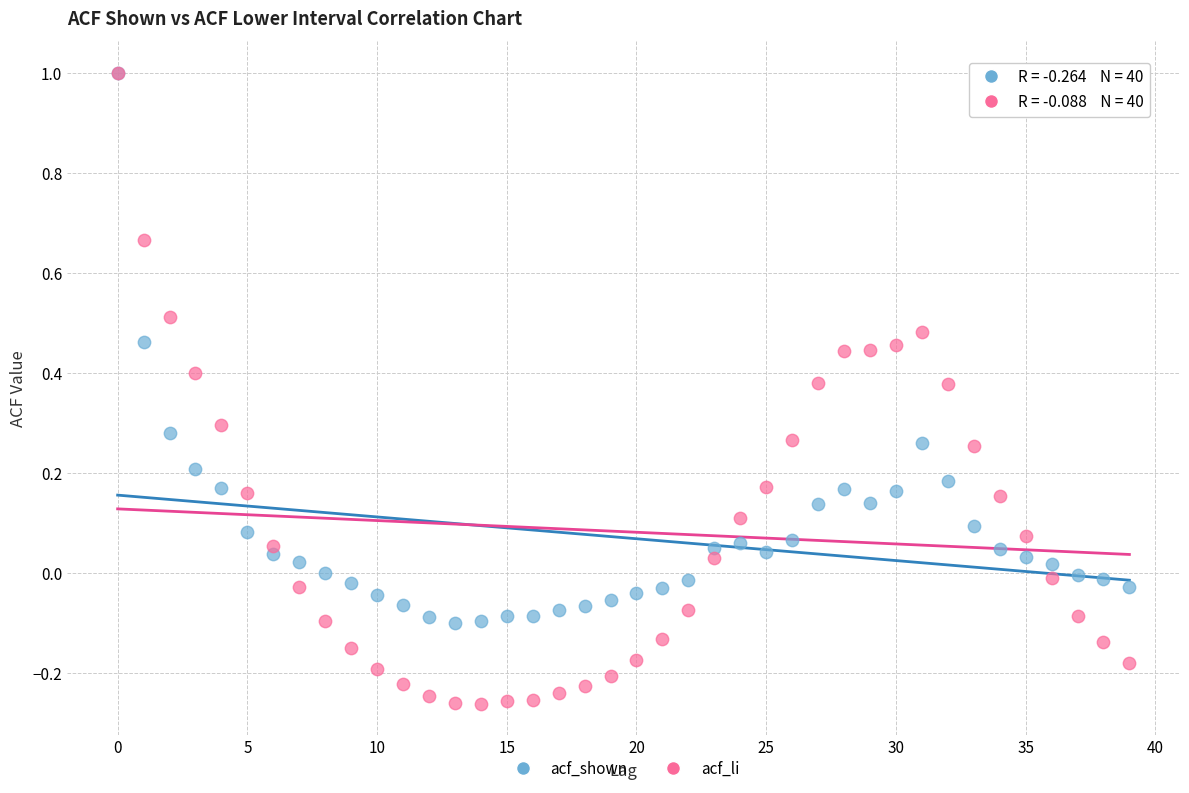

What are all the series names shown in the legend?

acf_shown, acf_li